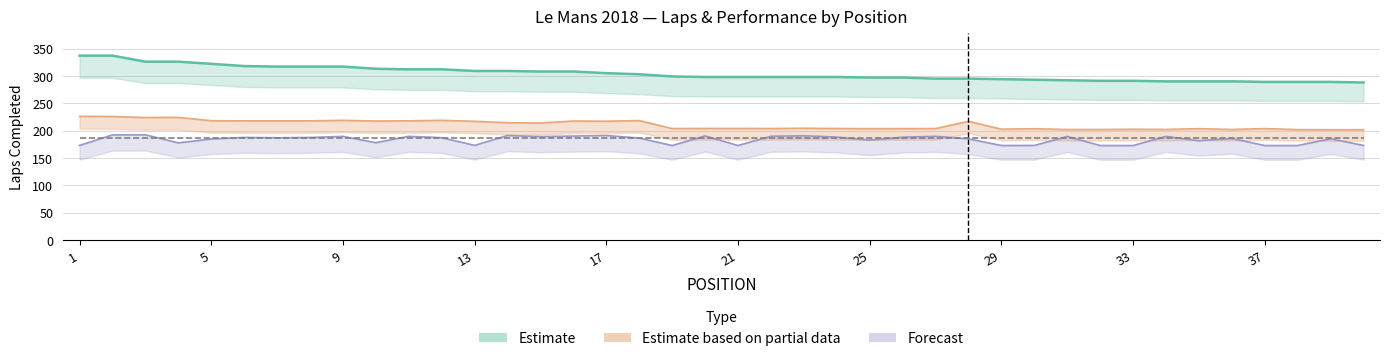

How many lines are shown in the chart?

3